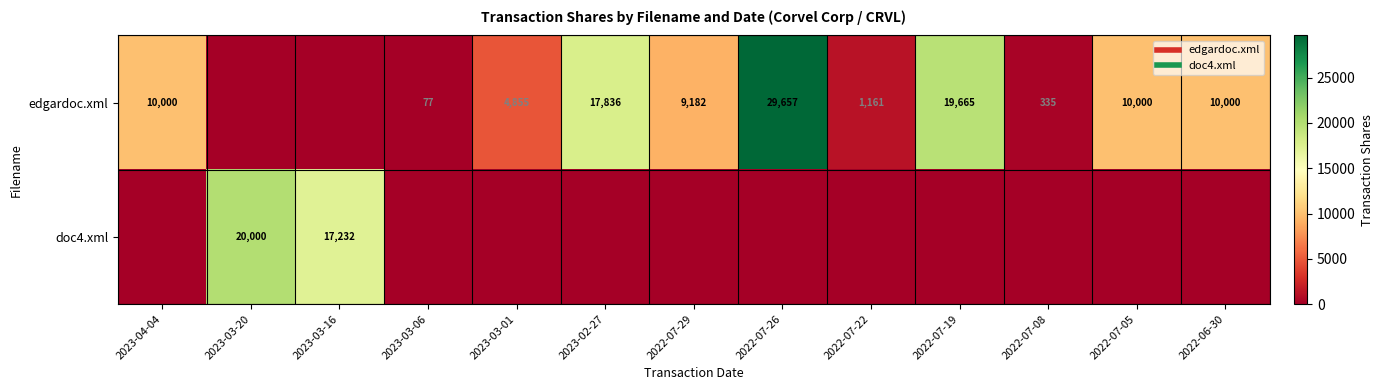

How many values in doc4.xml are above zero?

2